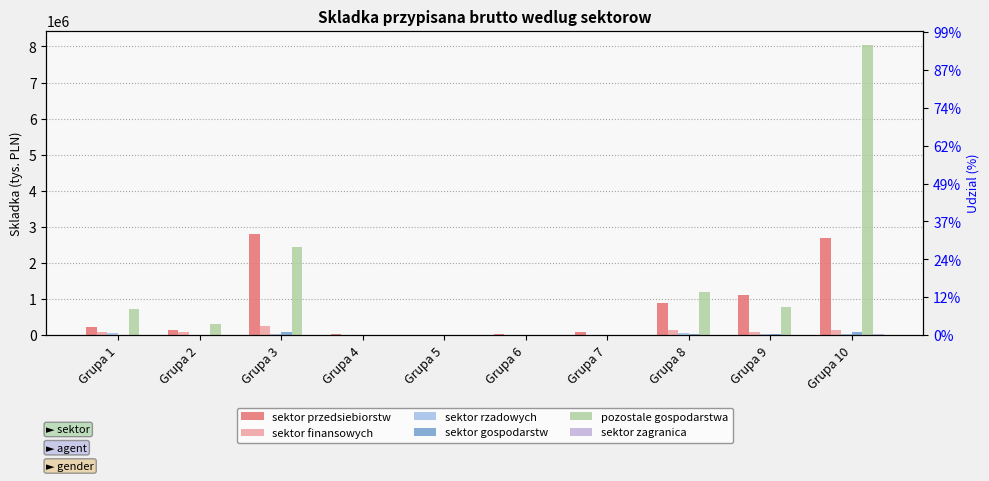

Read the pozostale gospodarstwa value at Grupa 9.

765871.5